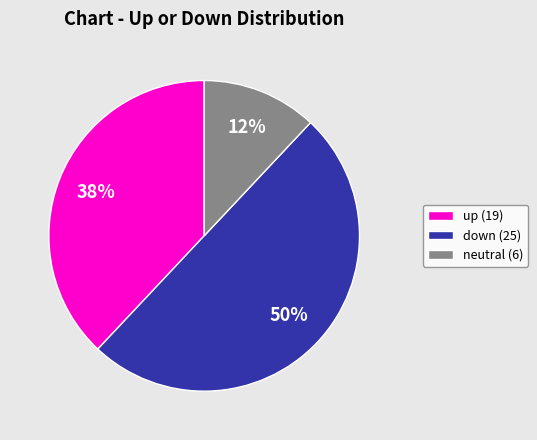

Which slice is the smallest?

neutral (6)